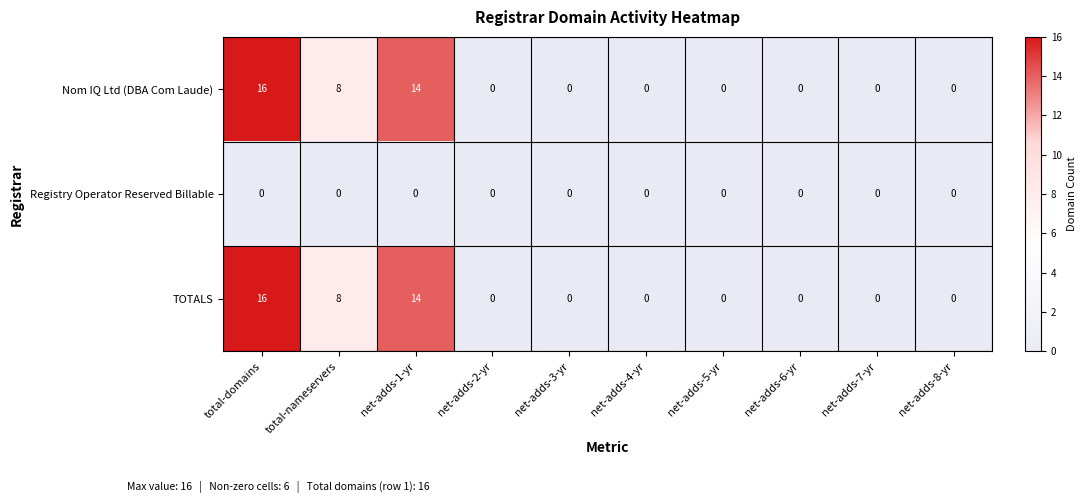

True or false: Nom IQ Ltd (DBA Com Laude) has a value of 22 at total-domains.

False